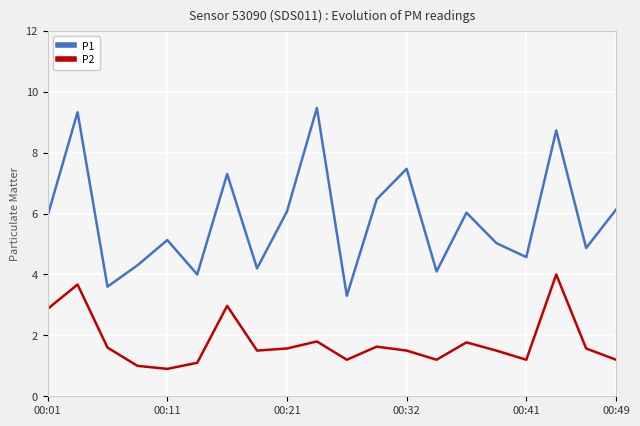

True or false: P1 and P2 cross at least once.

False